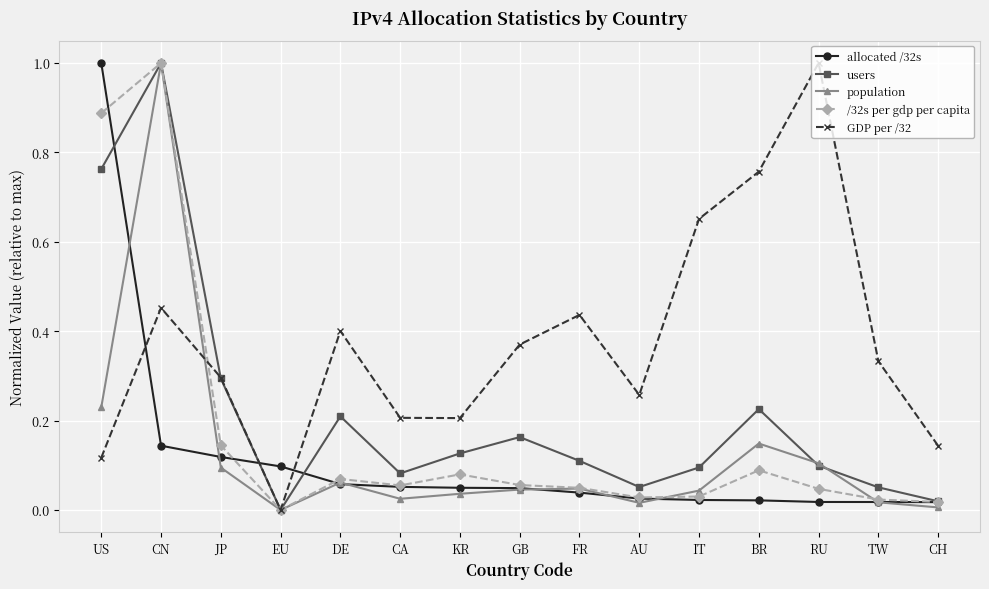

True or false: population has a value of 0.0 at KR.

True